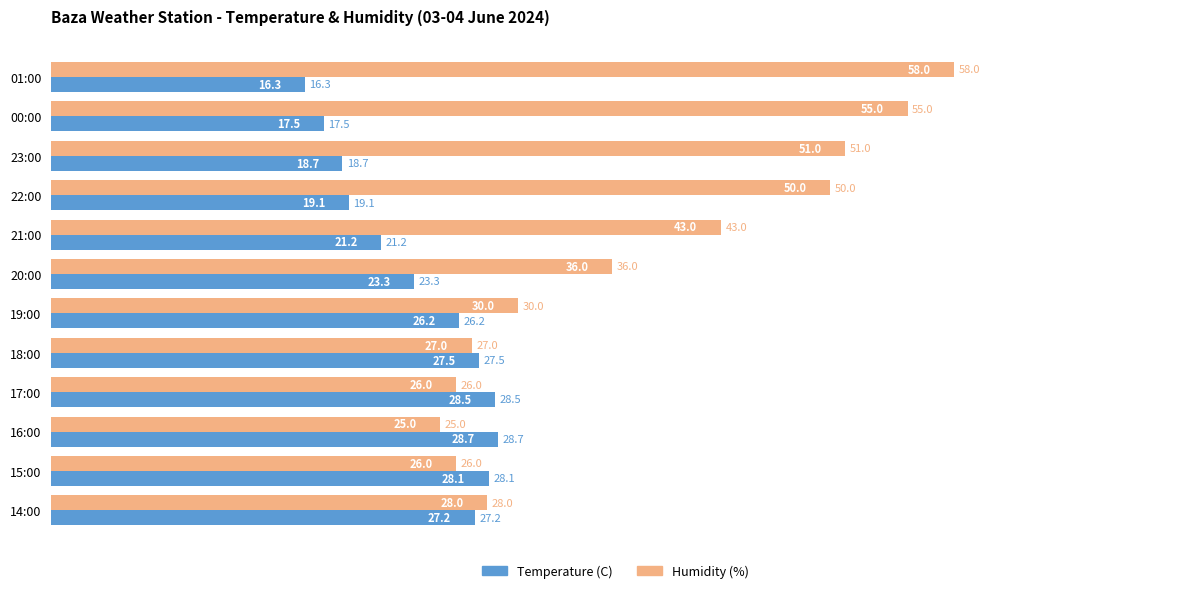

How many data points in Humidity (%) are less than 36?

6